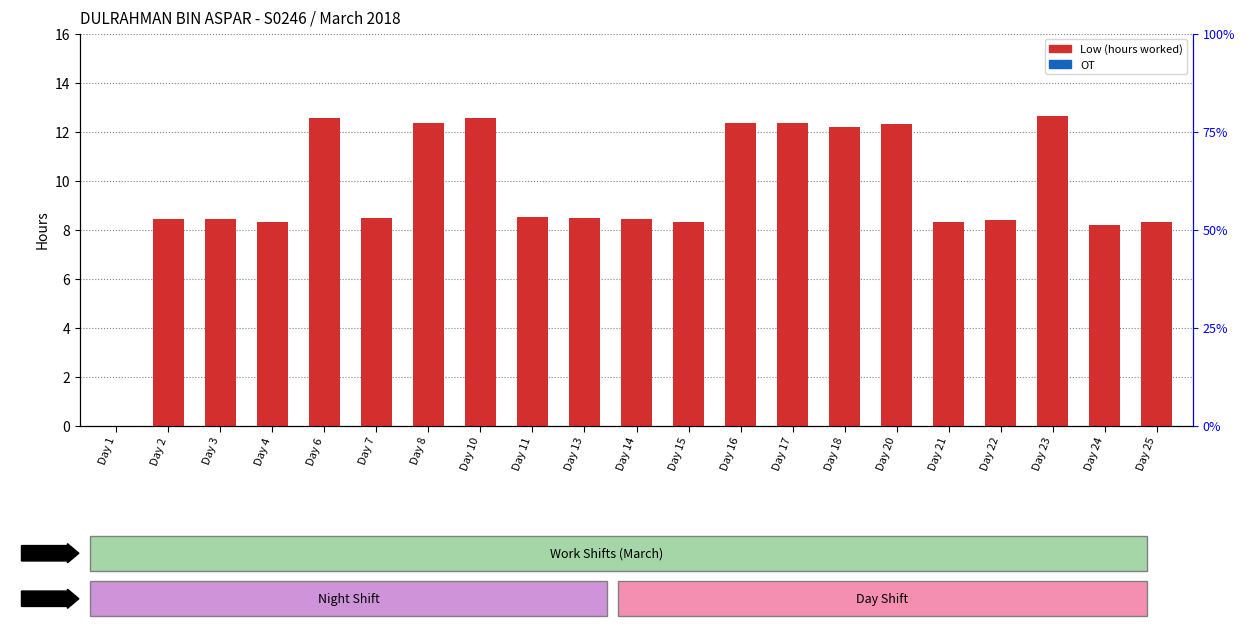

Which series has the largest total across all categories?

Low (hours)